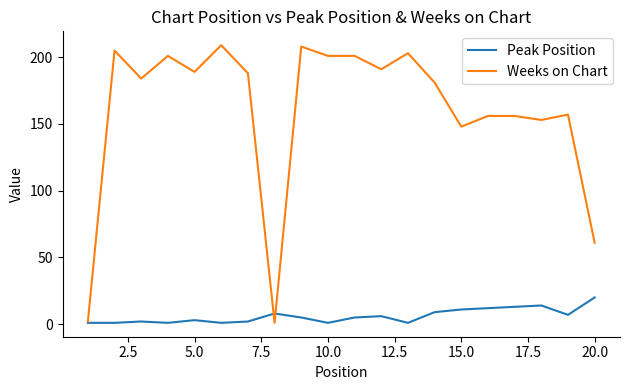

Which series has the largest range (max minus min)?

Weeks on Chart